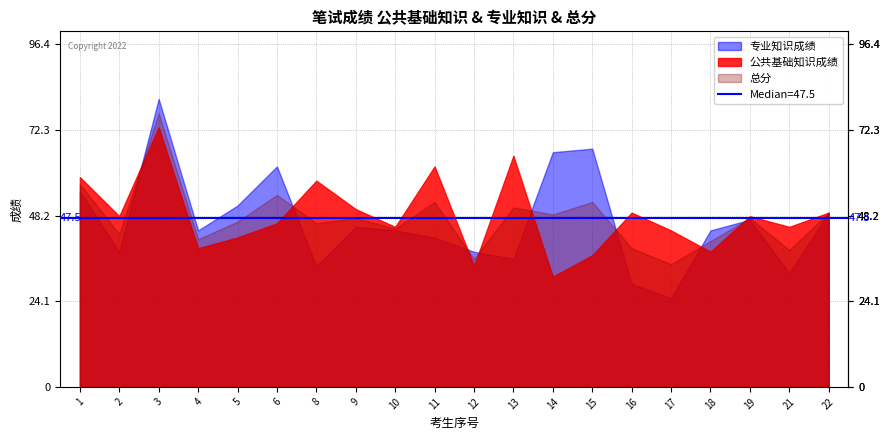

Where do 总分 and 公共基础知识成绩 first cross each other?

2 and 3